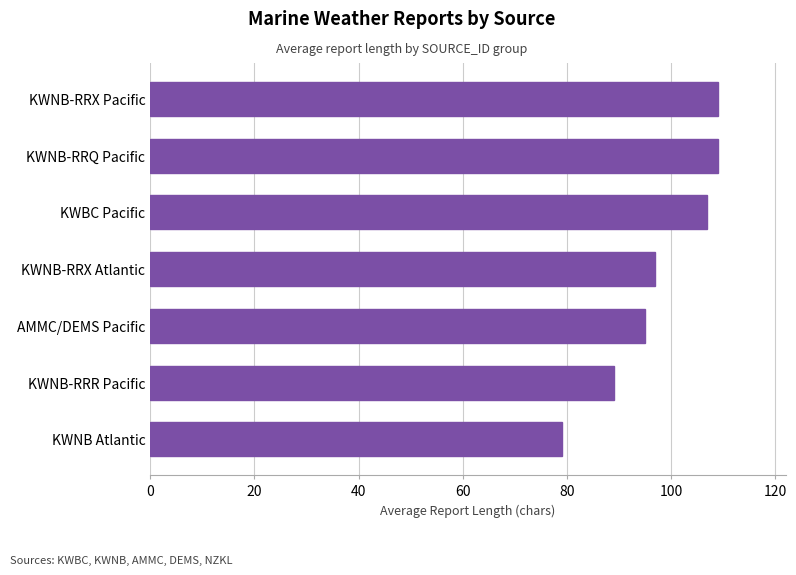

True or false: the data shows 89 at KWNB-RRR Pacific.

True